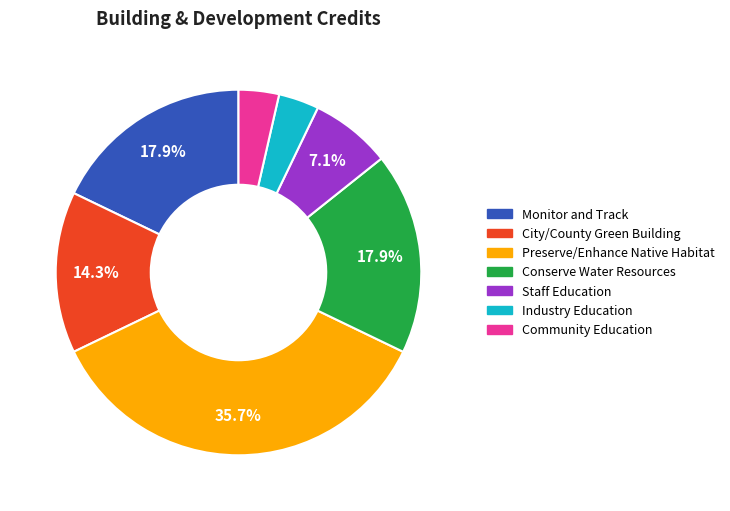

Which slice is the largest?

Preserve/Enhance Native Habitat